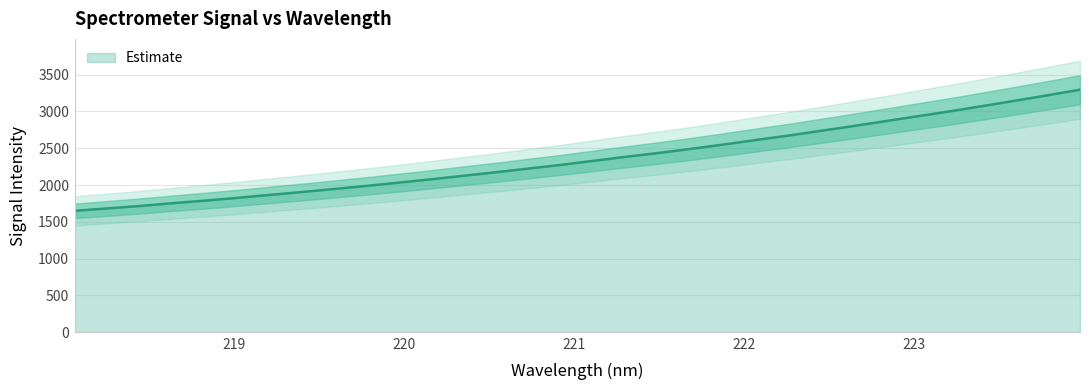

The value at 13 is 883.1. True or false?

False